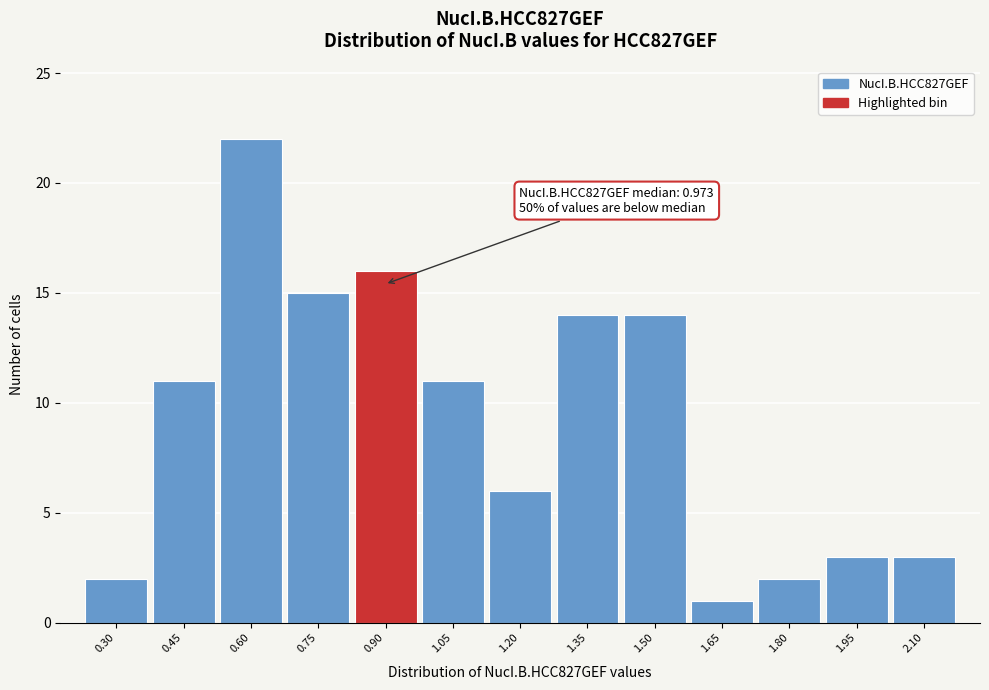

Reading left to right, transcribe all the data shown in this chart.

0.30=2	0.45=11	0.60=22	0.75=15	0.90=16	1.05=11	1.20=6	1.35=14	1.50=14	1.65=1	1.80=2	1.95=3	2.10=3